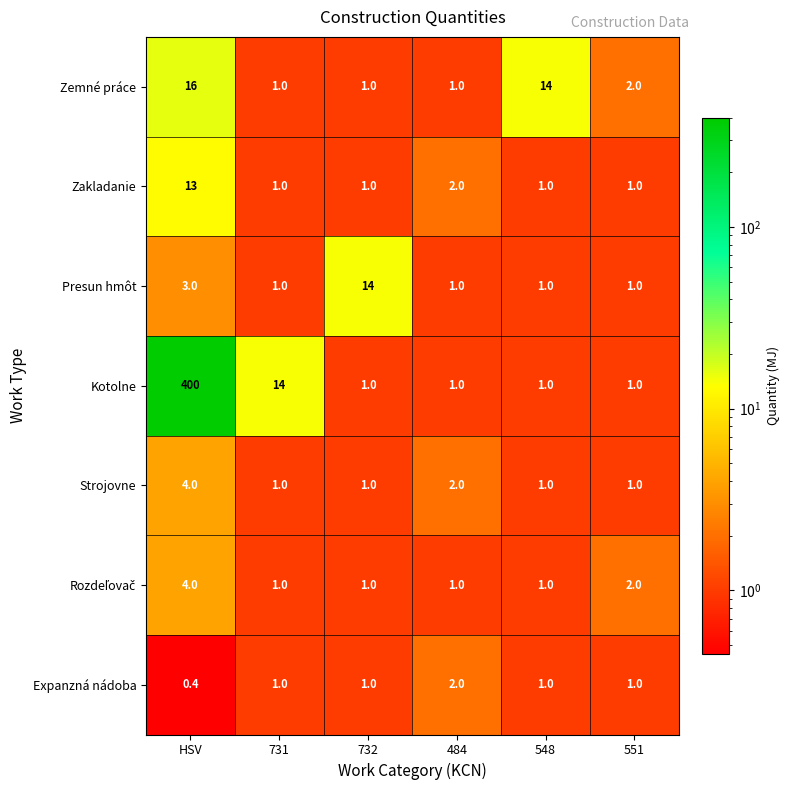

The value of Expanzná nádoba at 551 is 1.0. True or false?

True